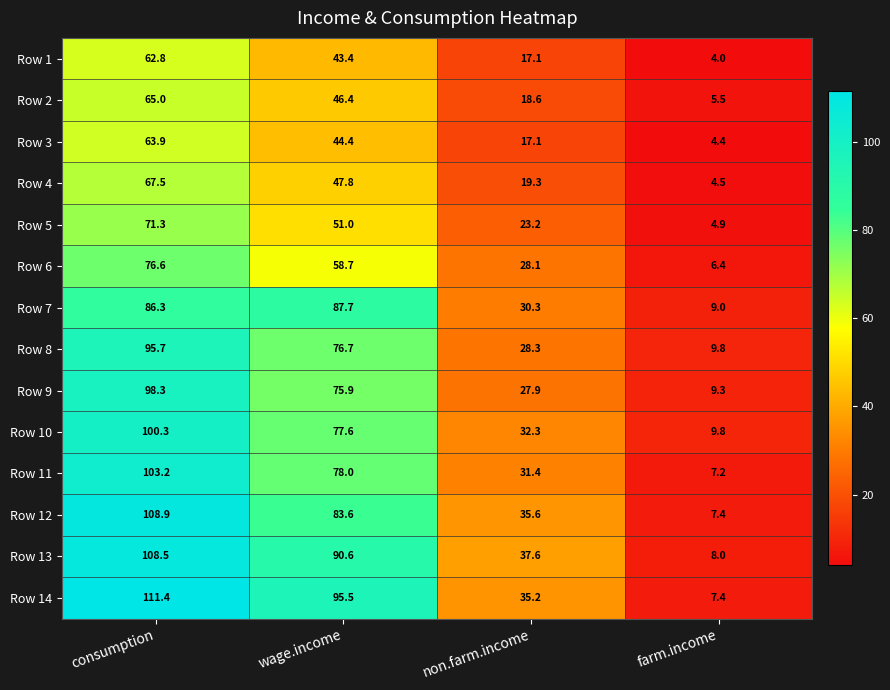

What is the lowest value of the Row 4 series?

4.5